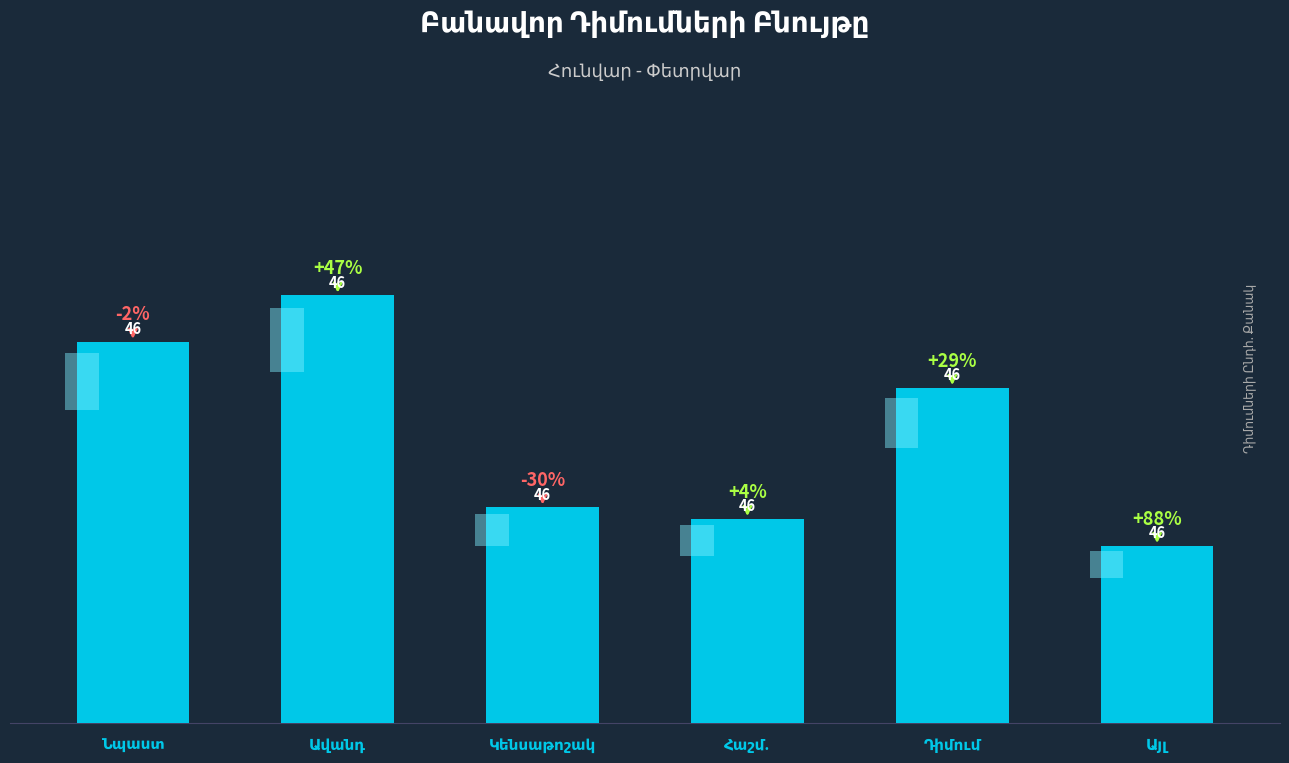

Which has a higher value, Հաշմ. or Կենսաթոշակ?

Կենսաթոշակ